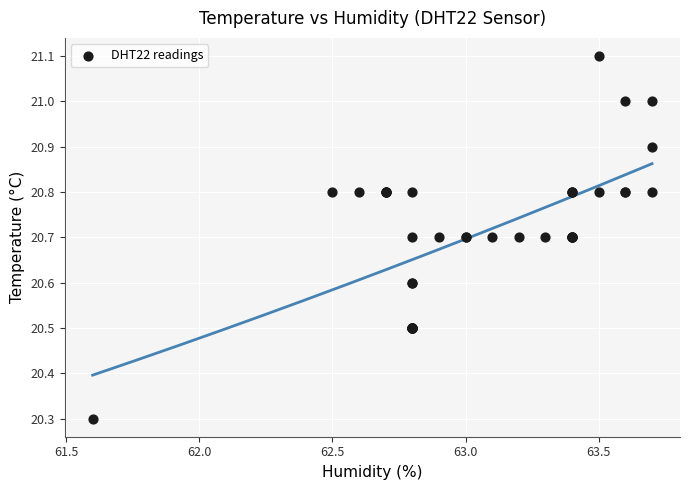

What Y value in the scatter plot is closest to 20?

20.3